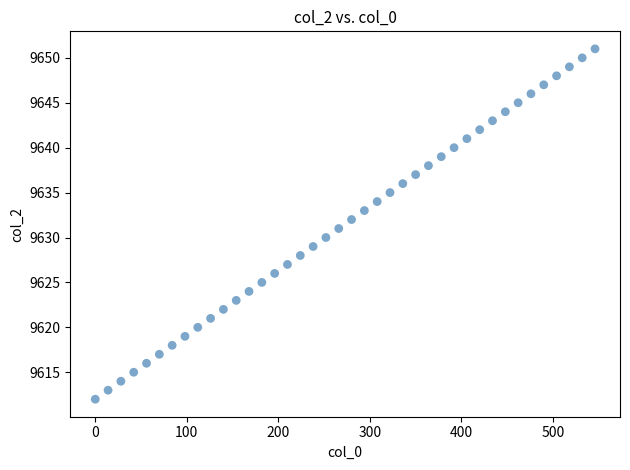

What is the range of Y values (max minus min)?

39